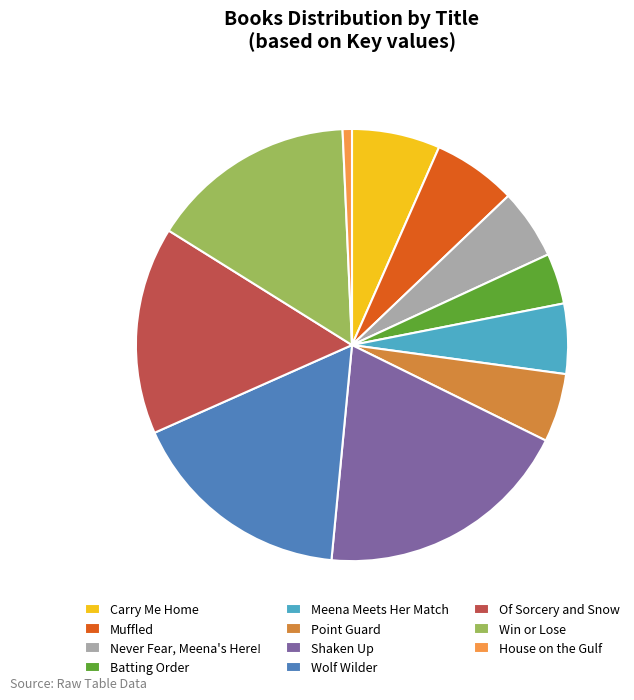

Is there any slice that represents more than half of the pie?

No